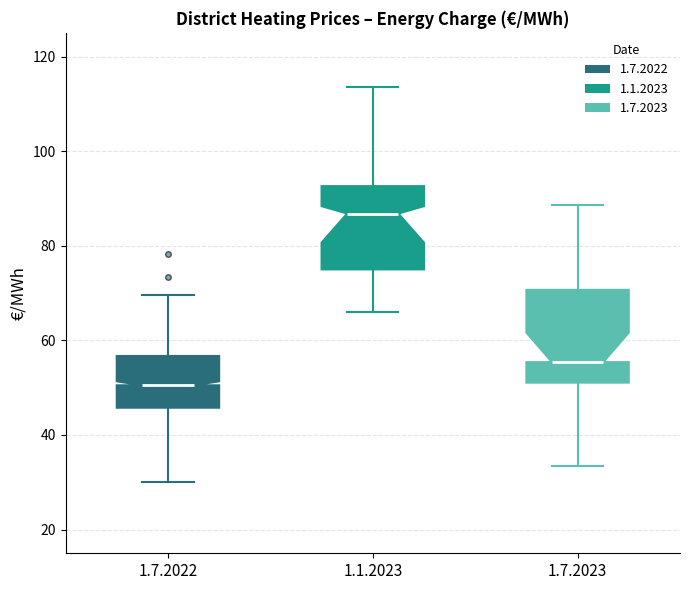

Where does the lower whisker of the box for 1.7.2023 end on the y-axis? The values are not printed on the chart, so give them approximately, as read against the axis.

34